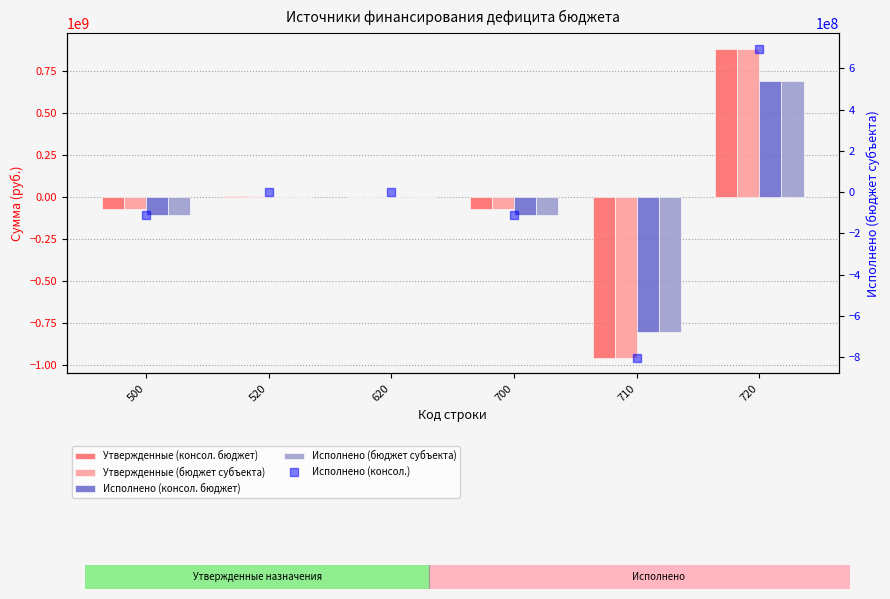

Rank the series by their maximum value, from highest to lowest.

Утвержденные (консол. бюджет), Утвержденные (бюджет субъекта), Исполнено (консол. бюджет), Исполнено (бюджет субъекта), Исполнено (консол.)